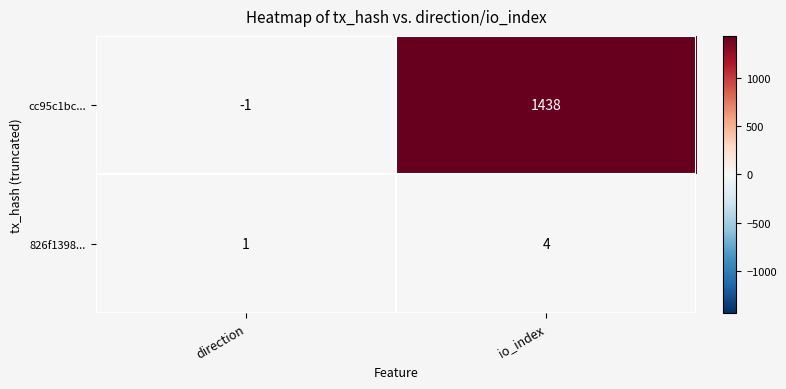

Which category has the lowest value across all series?

direction